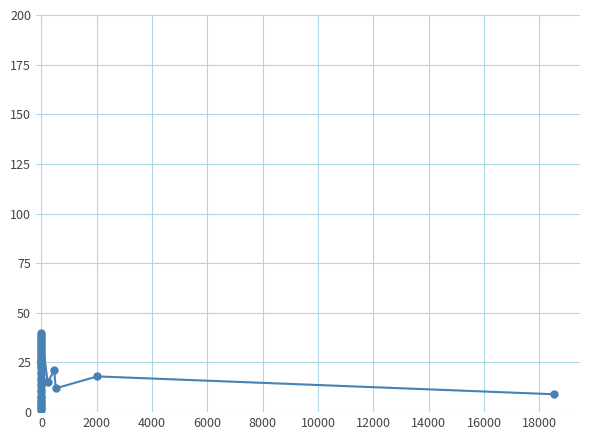

What is the difference between the values at 17 and 32?

15